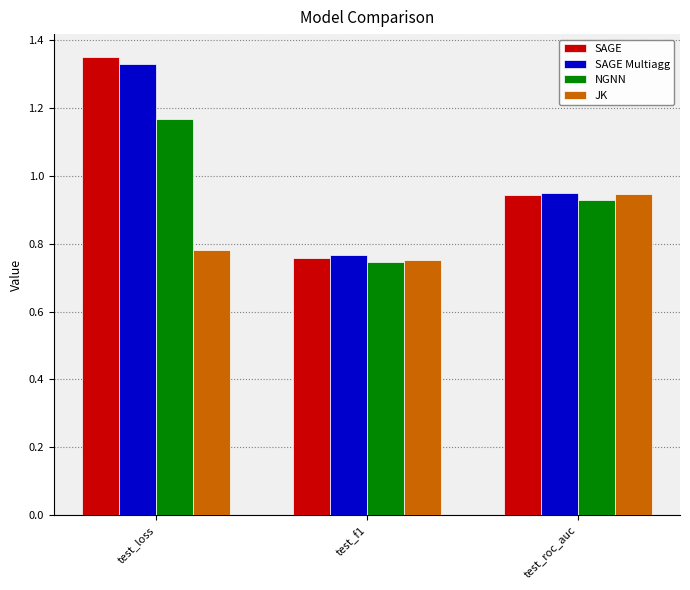

True or false: SAGE Multiagg has a value of 0.8 at test_loss.

False